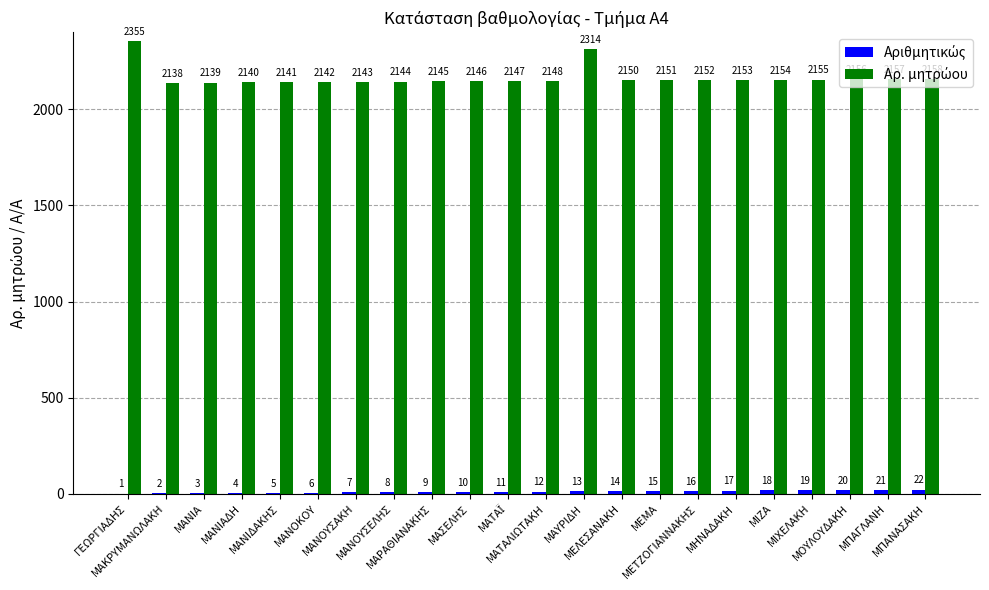

Are the bars horizontal?

No